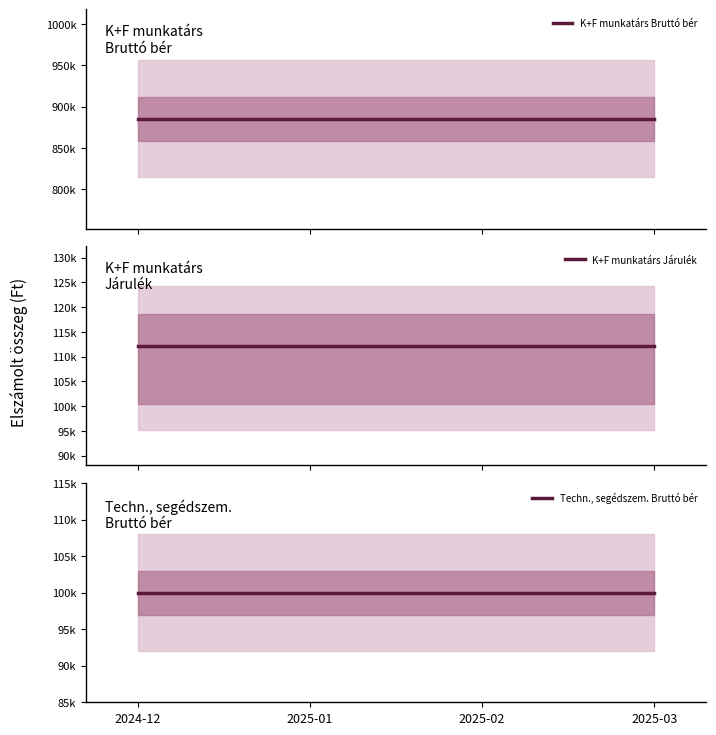

Between 2025-02 and 2025-01, which is larger?

2025-02